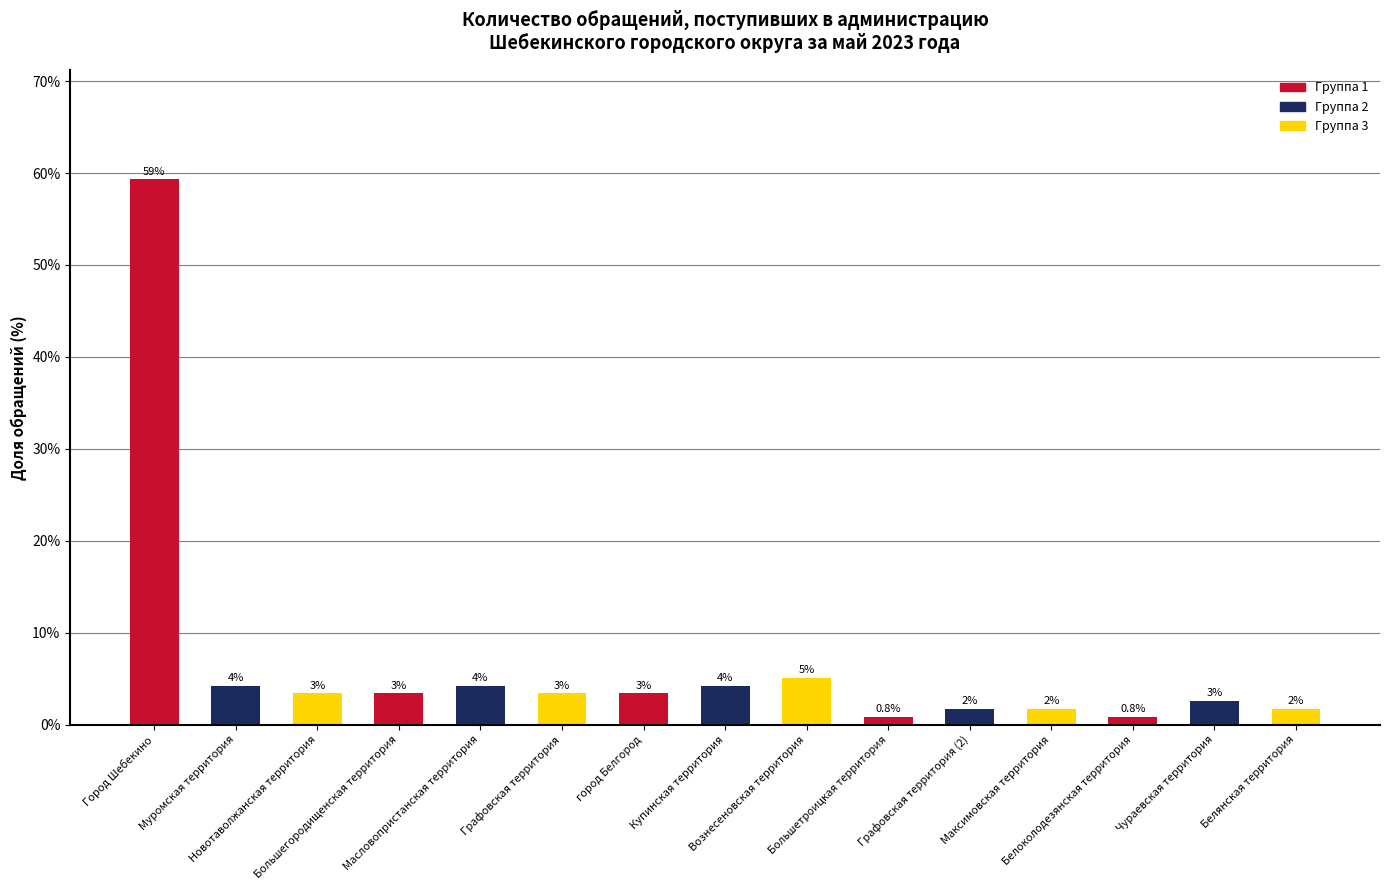

Does the chart contain any negative values?

No